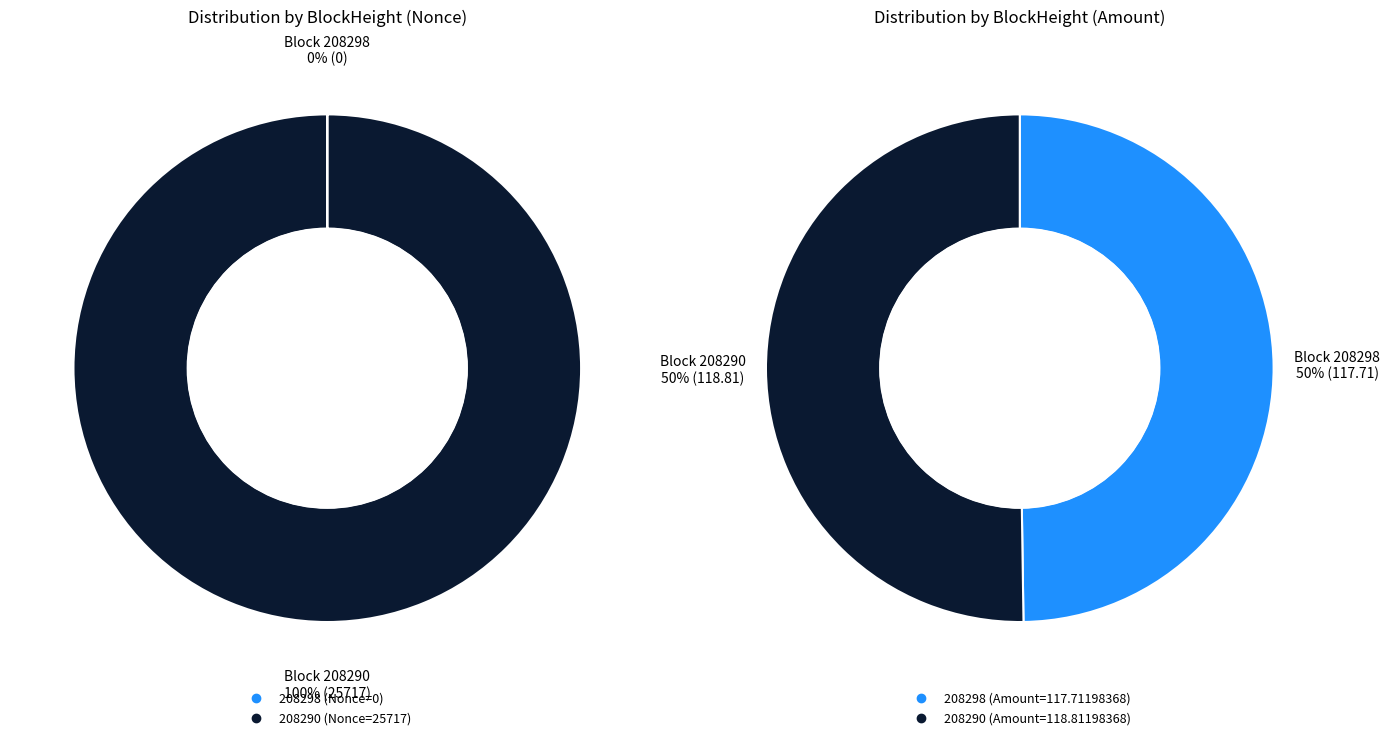

What portion of the pie excludes 208298?

100.0%